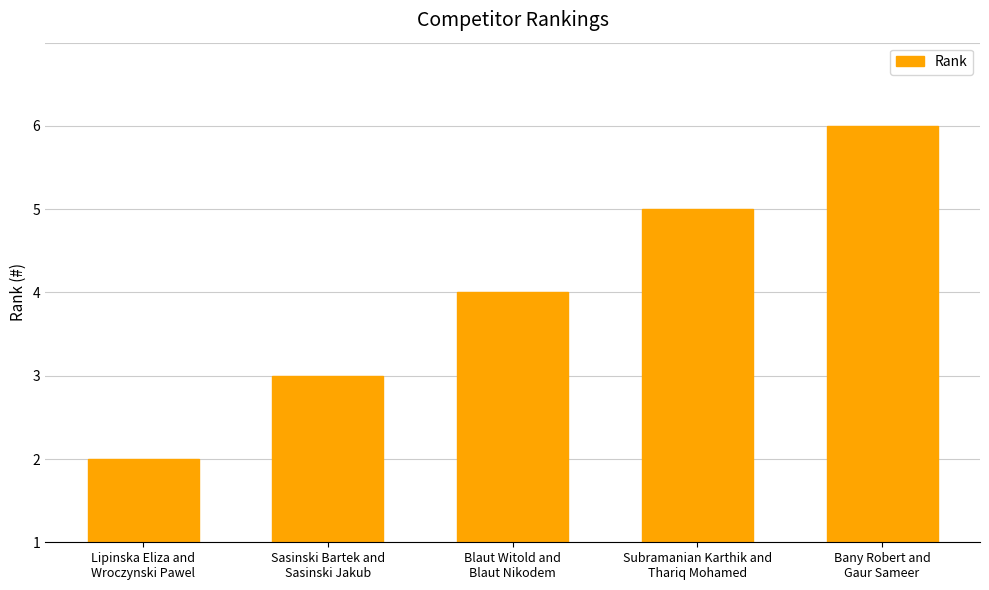

Are the bars horizontal?

No